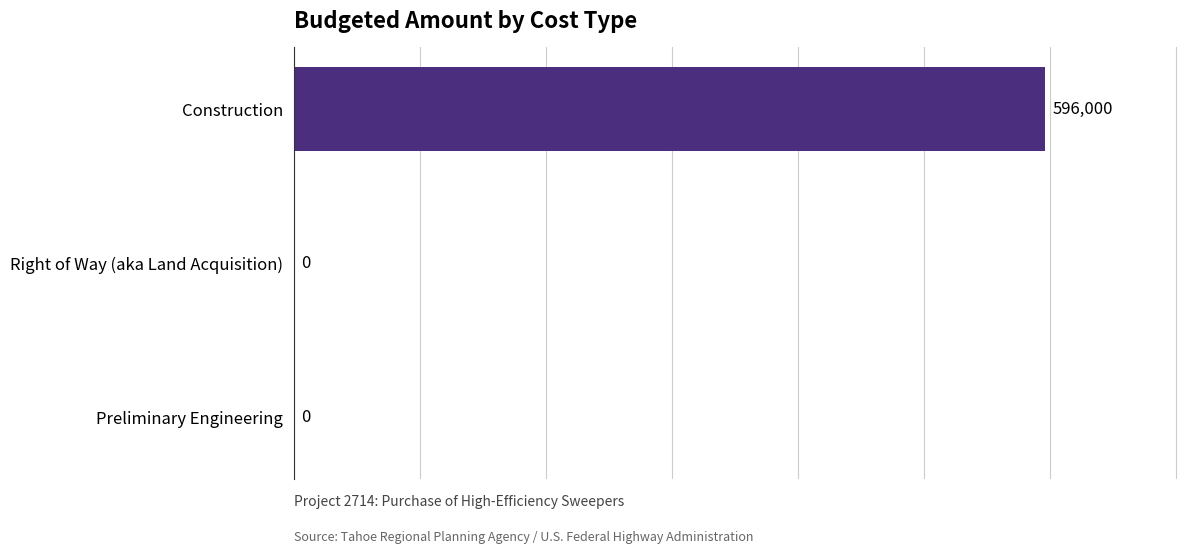

Count the values in the range 0 to 596000.

3